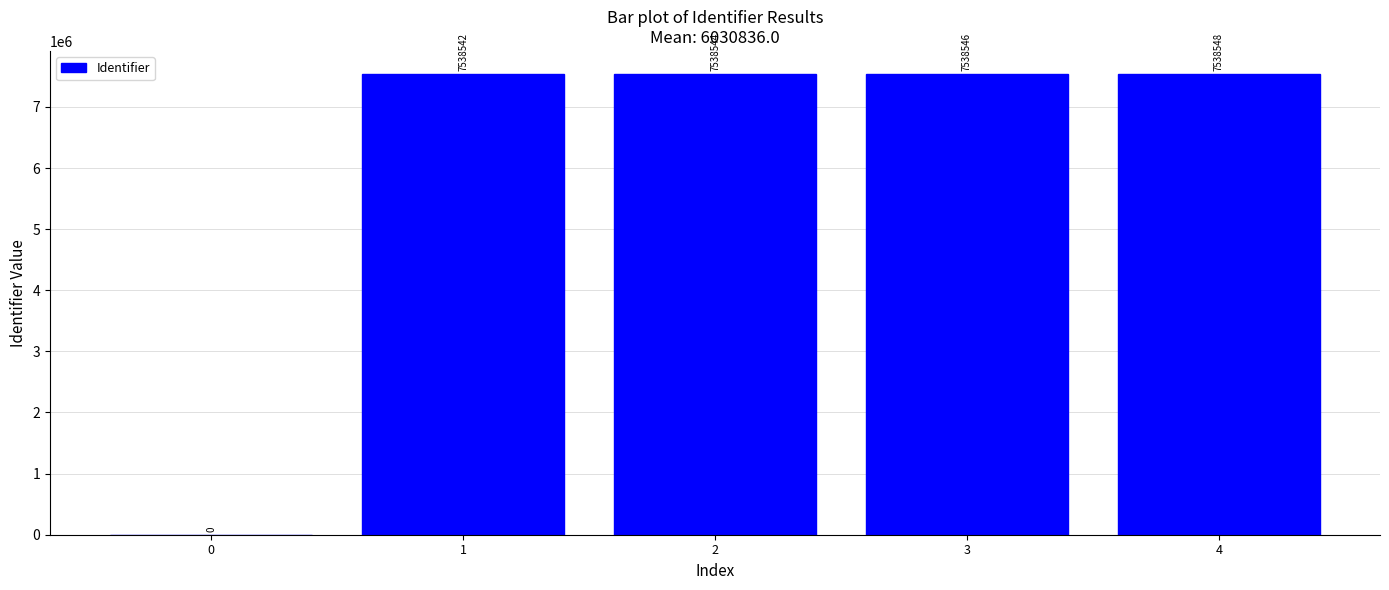

What is the sum of the values at 3 and 1?

15077088